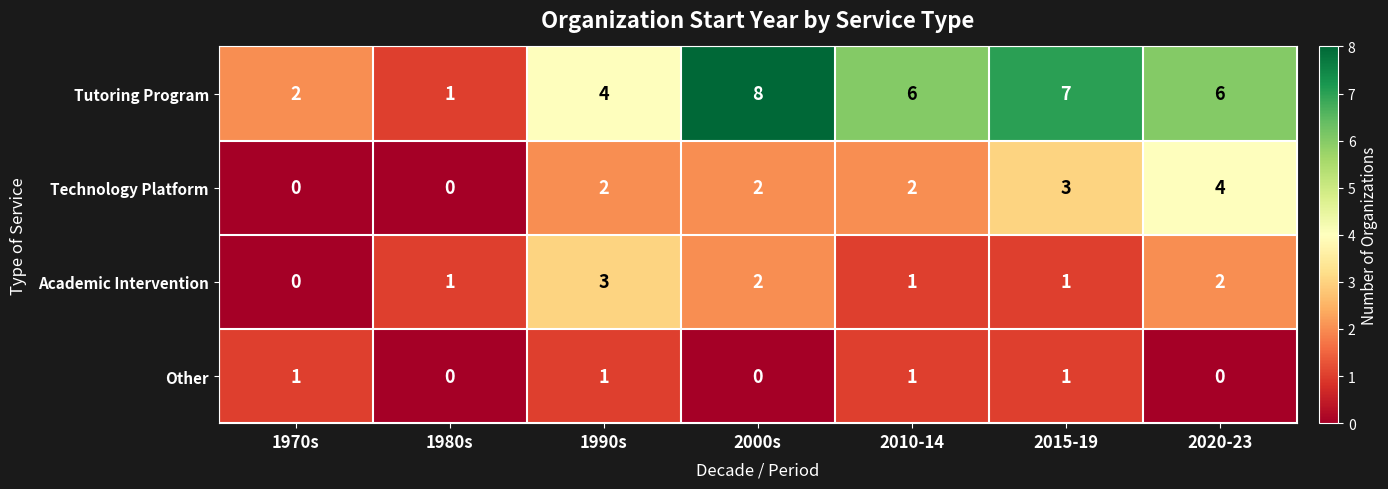

Count the Technology Platform values in the range 0 to 3.

6